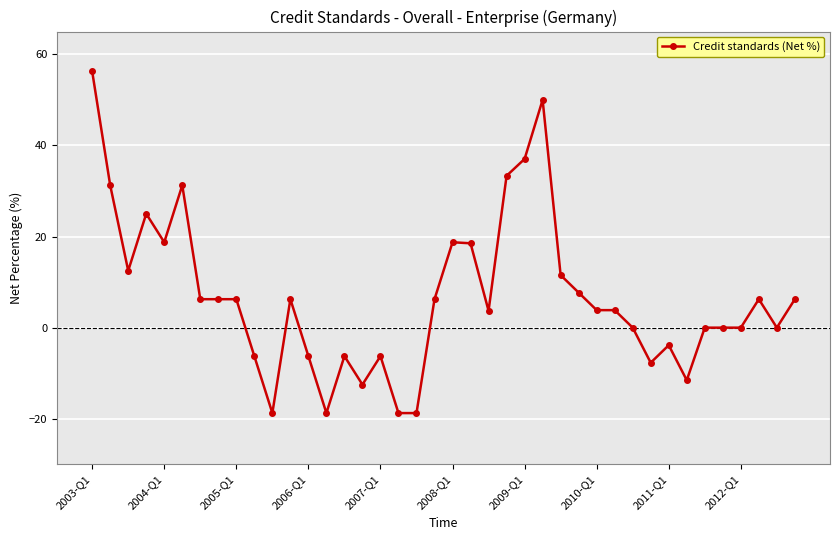

What is the difference between the maximum and minimum values?

75.0